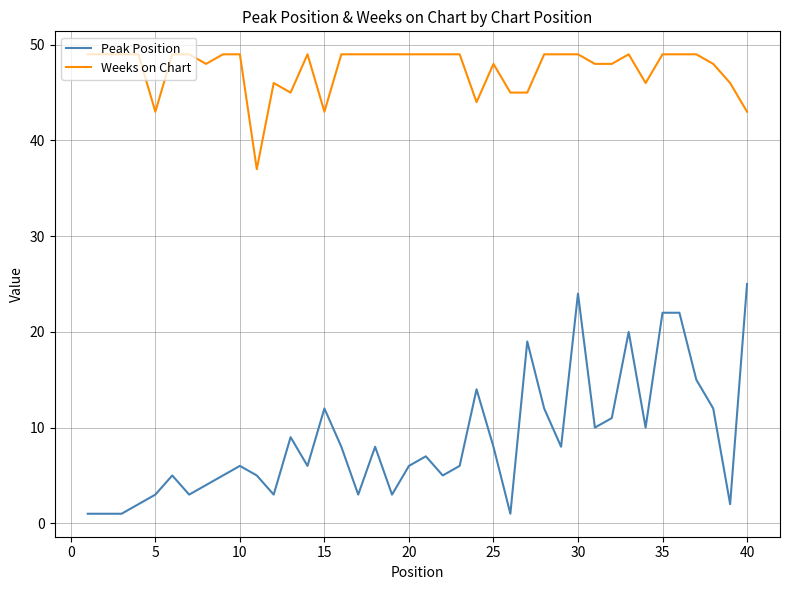

What is the difference between the maximum and minimum values in the Weeks on Chart series?

12